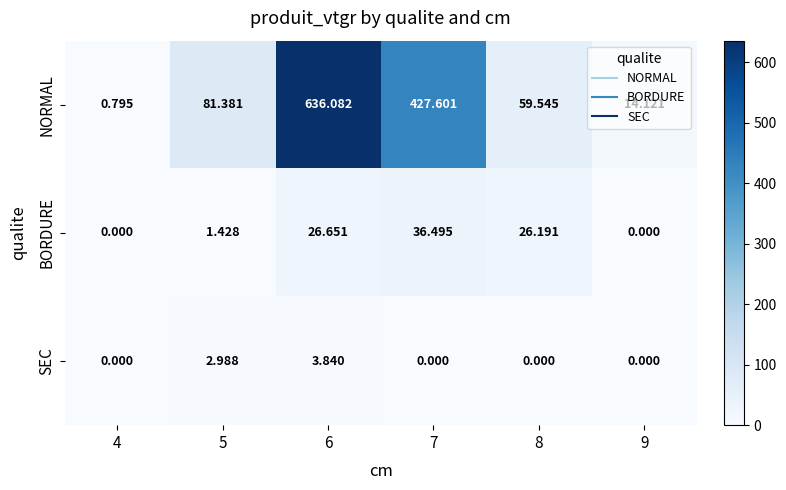

Which series changed the most between 6 and 7?

NORMAL